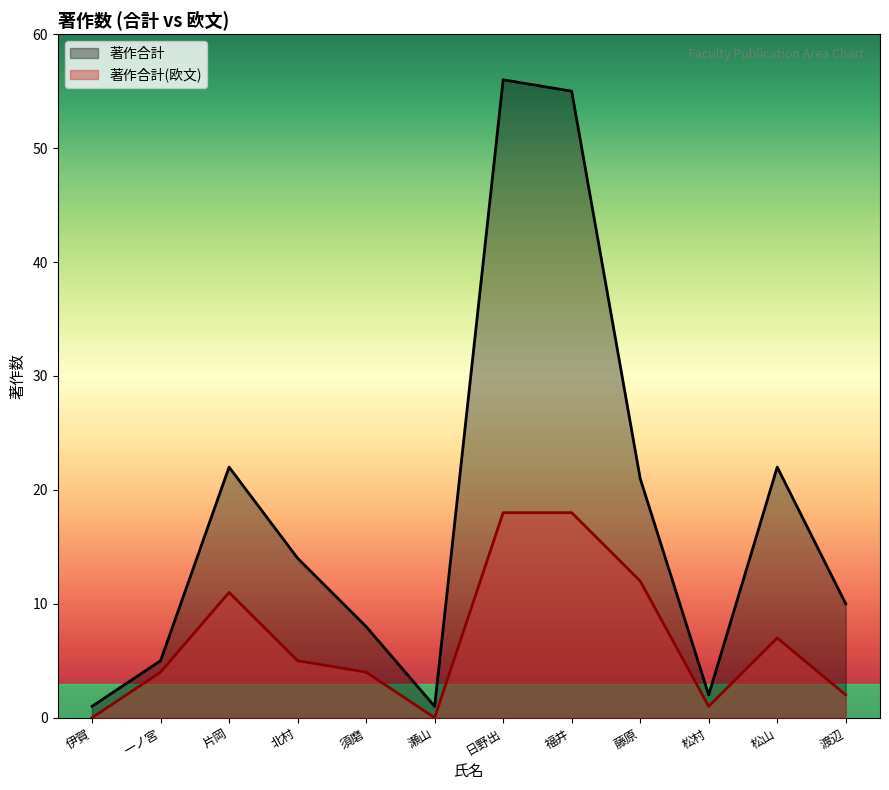

What is the label of the 5th point from the left?

須磨